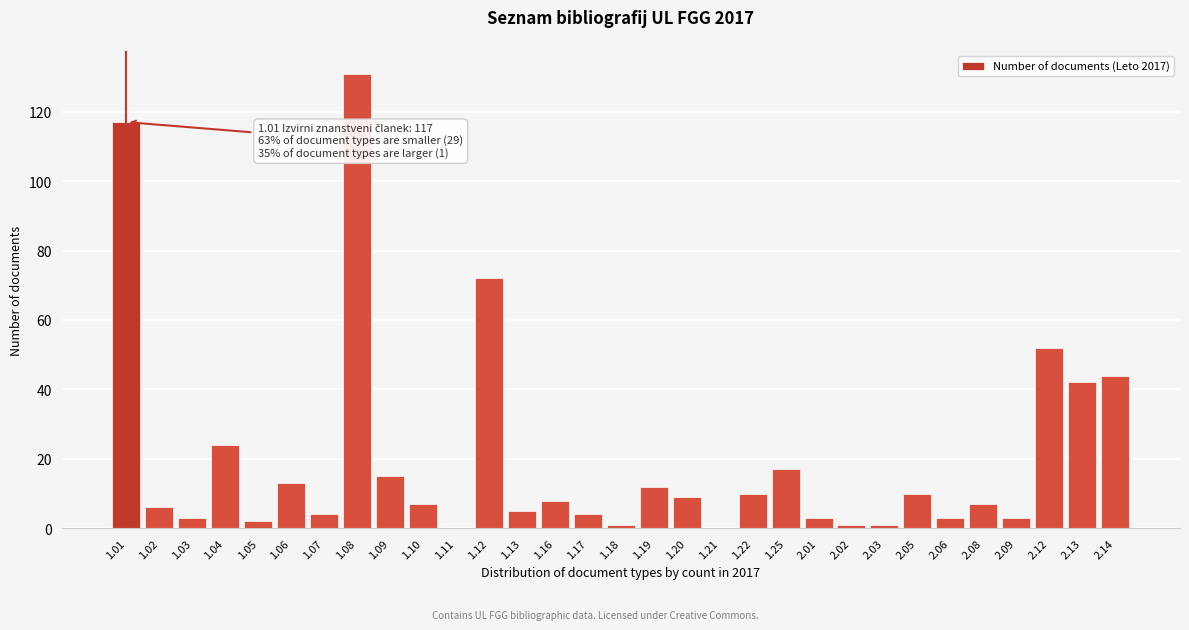

What is the greatest value displayed?

131